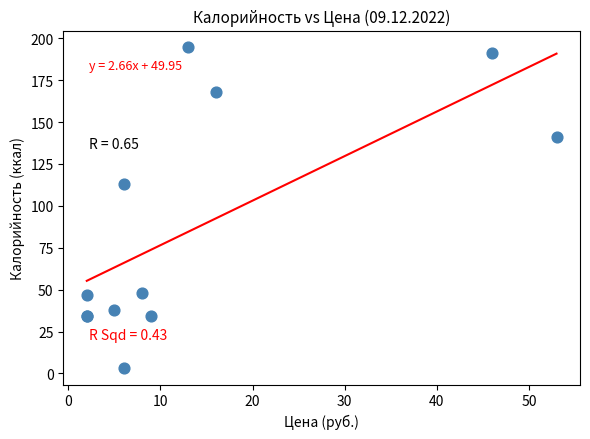

What Y value in the scatter plot is closest to 99?

113